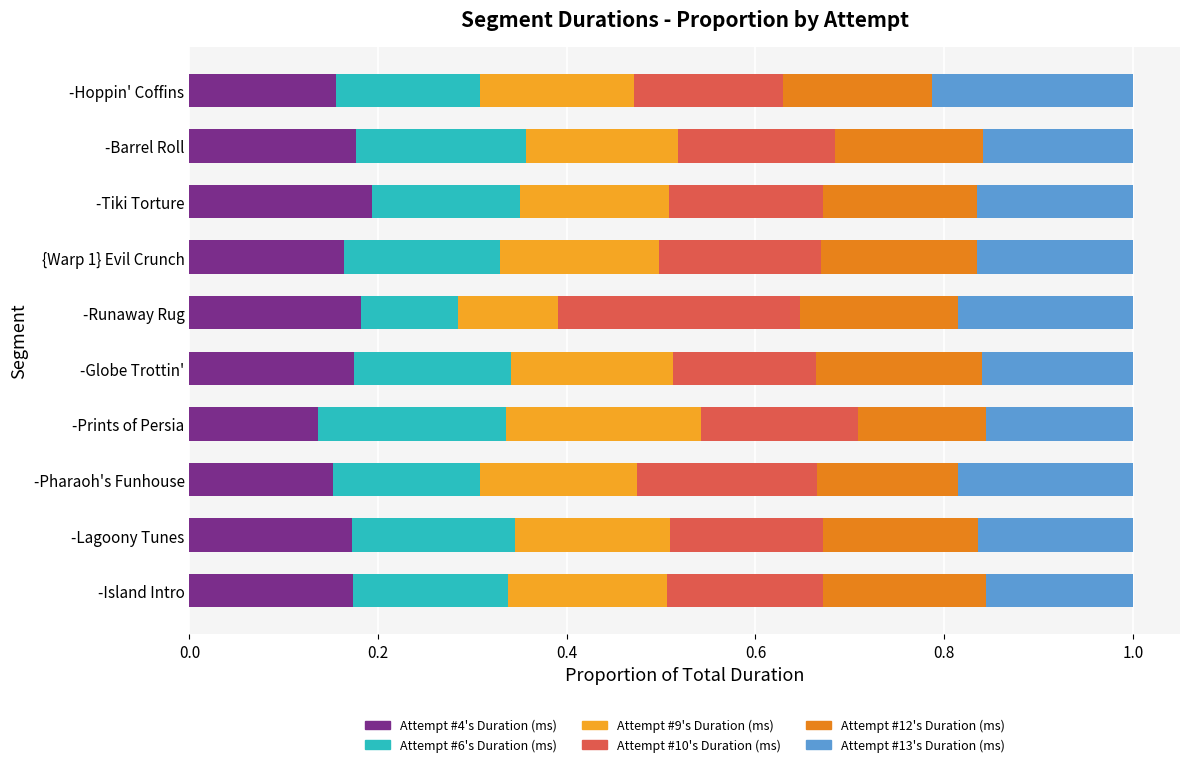

How many Attempt #6's Duration (ms) values are between 0 and 1?

10